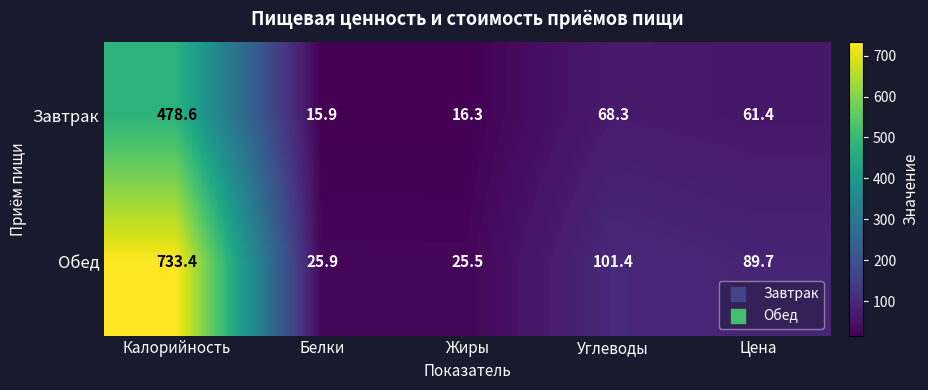

At how many categories does at least one series exceed 690?

1